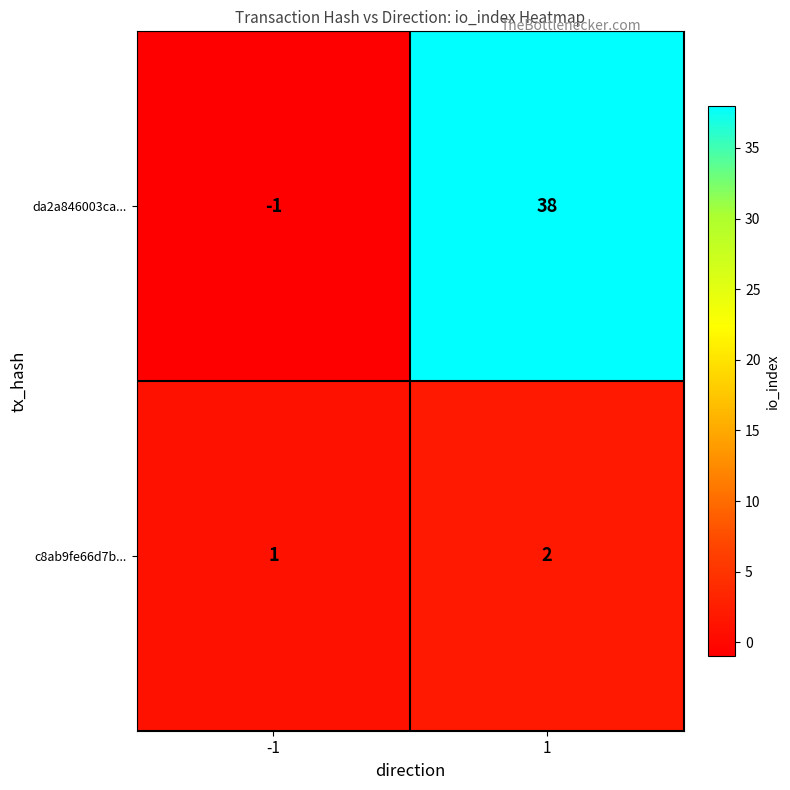

What is the sum of the c8ab9fe66d7b... values at 1 and -1?

3